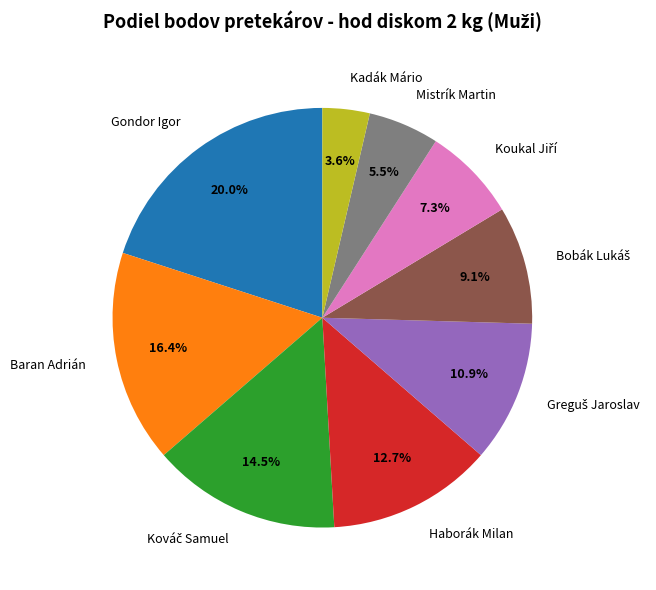

Which category has the smallest portion of the pie?

Kadák Mário